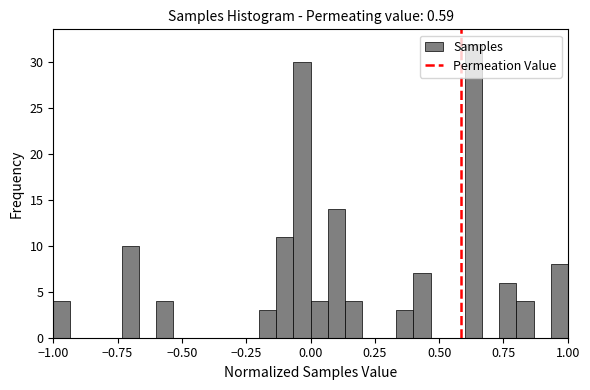

Read against the x-axis, roughly where is the centre of the tallest bar?

0.65